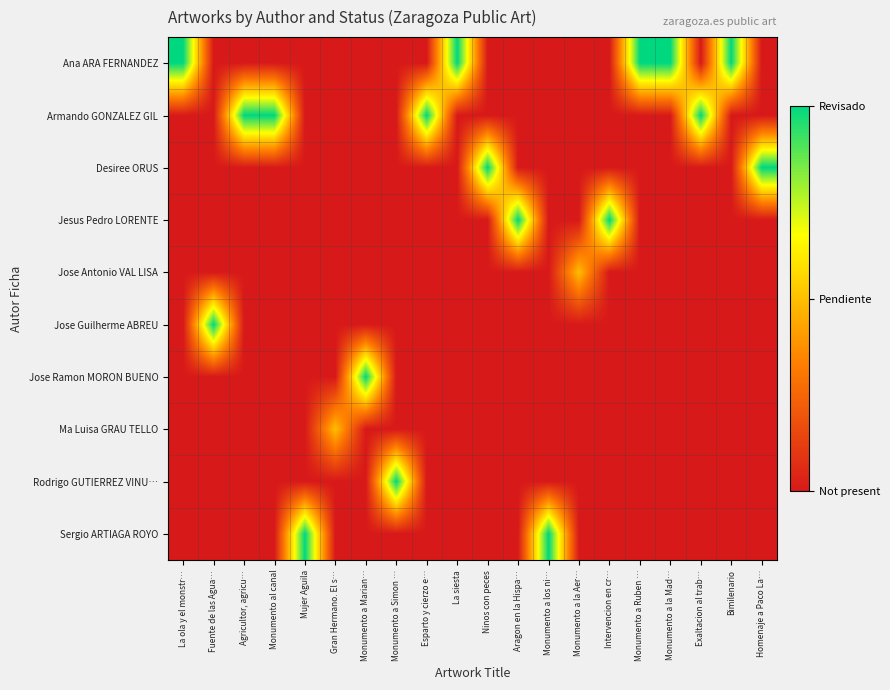

How many distinct data groups are displayed?

10